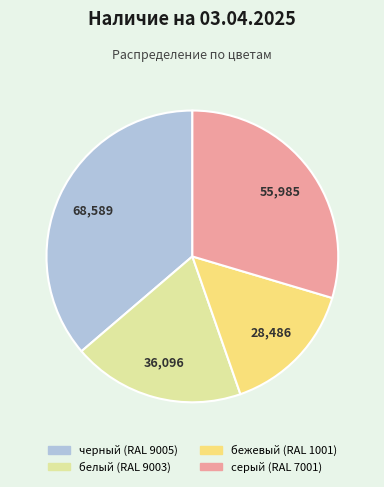

Is there any slice that represents more than half of the pie?

No